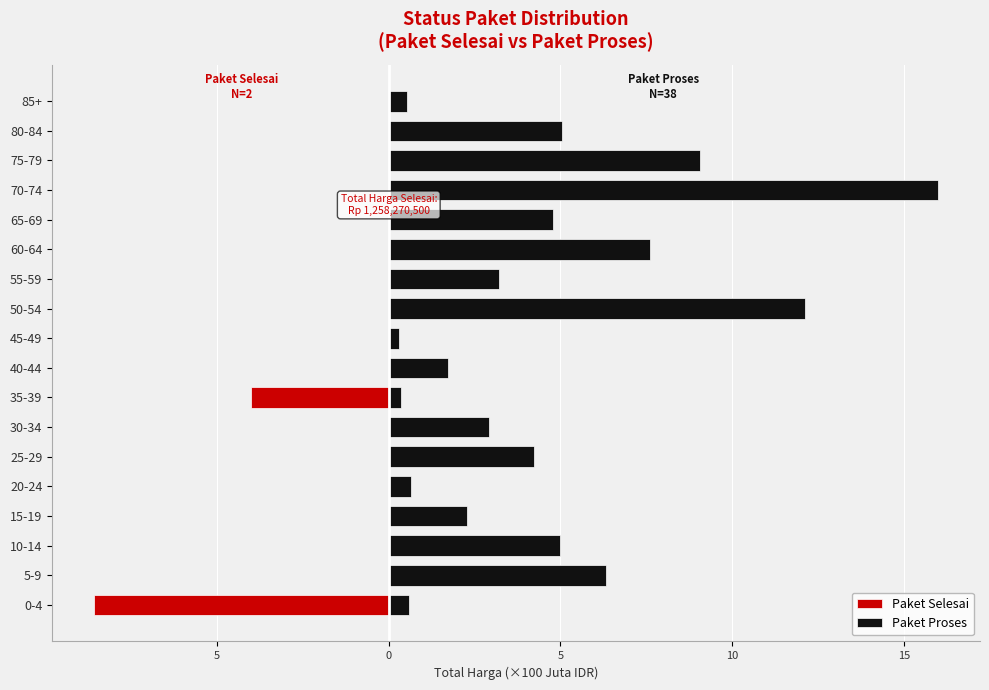

At 35-39, list the series in order from smallest to largest.

Paket Selesai, Paket Proses